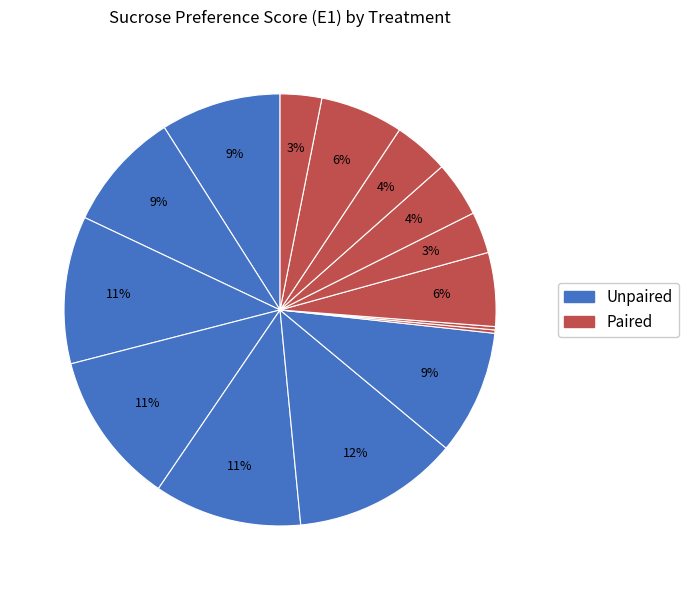

Is there any slice that represents more than half of the pie?

No